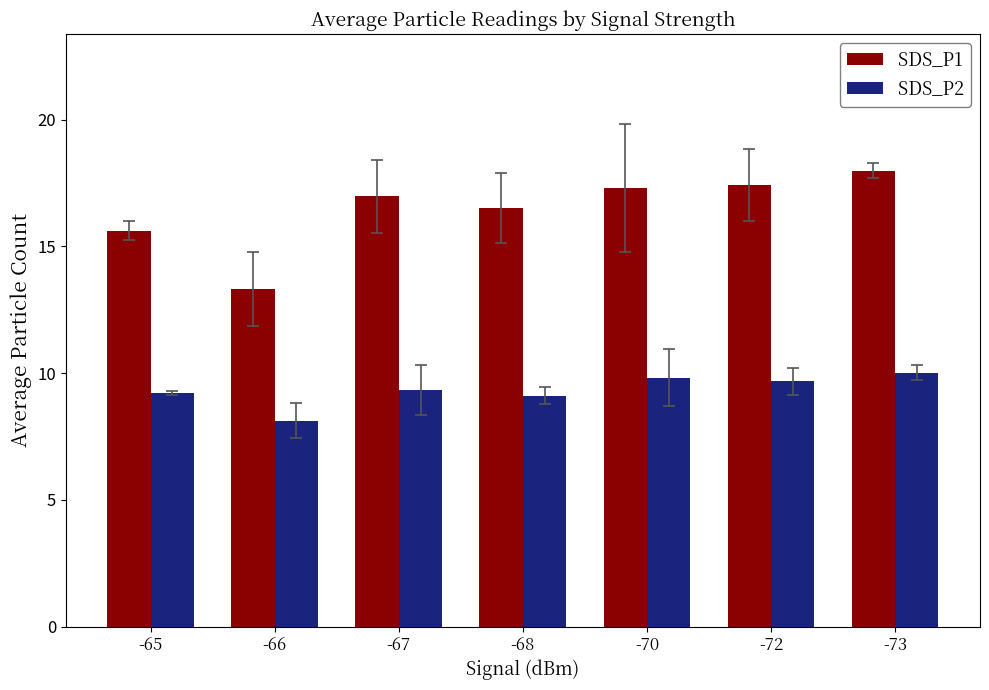

What are all the series names shown in the legend?

SDS_P1, SDS_P2